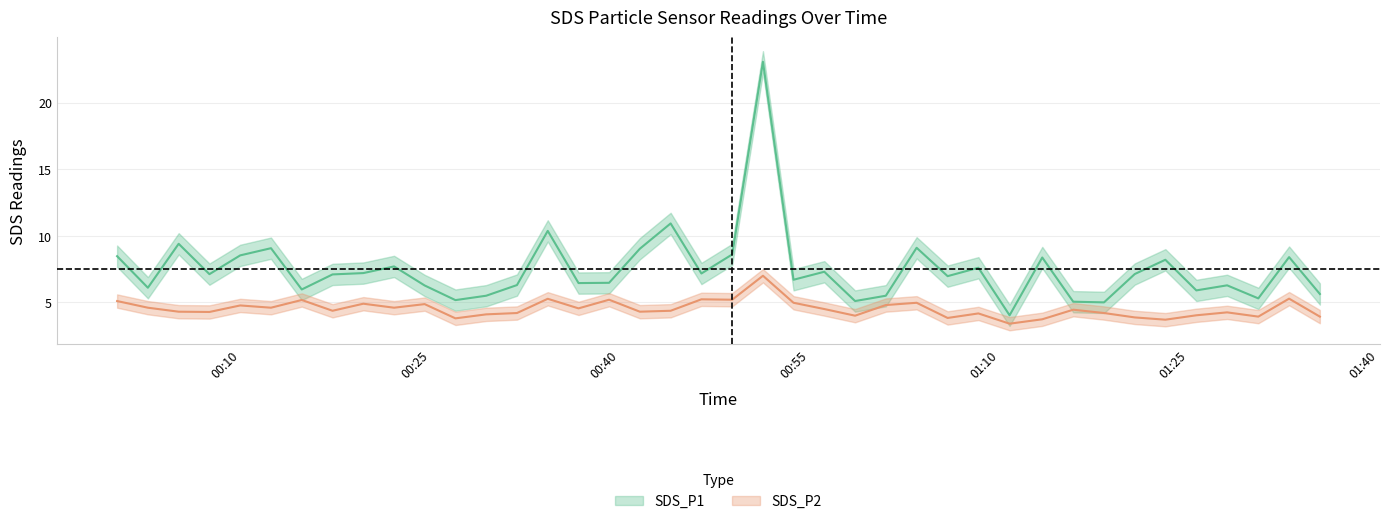

What are all the series names shown in the legend?

SDS_P1, SDS_P2